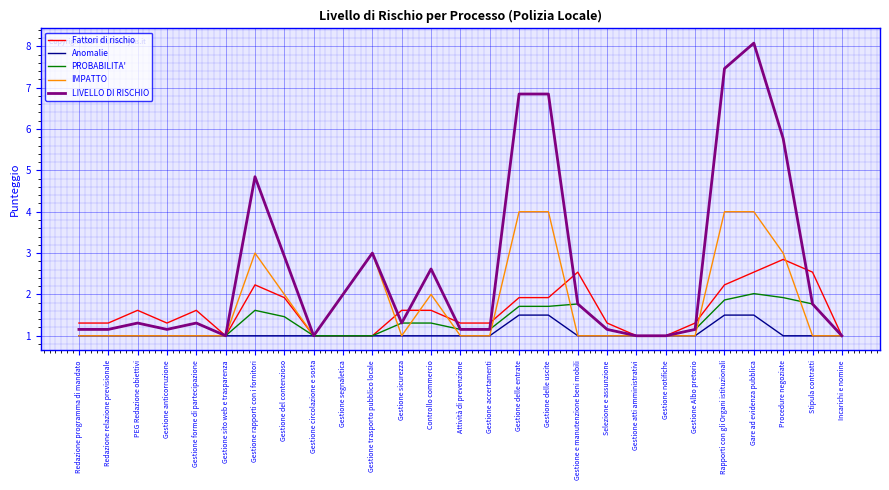

Reading right to left, transcribe all the data shown in this chart.

Fattori di rischio: 1.0	2.5	2.8	2.5	2.2	1.3	1.0	1.0	1.3	2.5	1.9	1.9	1.3	1.3	1.6	1.6	1.0	1.0	1.0	1.9	2.2	1.0	1.6	1.3	1.6	1.3	1.3
Anomalie: 1.0	1.0	1.0	1.5	1.5	1.0	1.0	1.0	1.0	1.0	1.5	1.5	1.0	1.0	1.0	1.0	1.0	1.0	1.0	1.0	1.0	1.0	1.0	1.0	1.0	1.0	1.0
PROBABILITA': 1.0	1.8	1.9	2.0	1.9	1.2	1.0	1.0	1.2	1.8	1.7	1.7	1.2	1.2	1.3	1.3	1.0	1.0	1.0	1.5	1.6	1.0	1.3	1.2	1.3	1.2	1.2
IMPATTO: 1.0	1.0	3.0	4.0	4.0	1.0	1.0	1.0	1.0	1.0	4.0	4.0	1.0	1.0	2.0	1.0	3.0	2.0	1.0	2.0	3.0	1.0	1.0	1.0	1.0	1.0	1.0
LIVELLO DI RISCHIO: 1.0	1.8	5.8	8.1	7.5	1.2	1.0	1.0	1.2	1.8	6.8	6.8	1.2	1.2	2.6	1.3	3.0	2.0	1.0	2.9	4.8	1.0	1.3	1.2	1.3	1.2	1.2